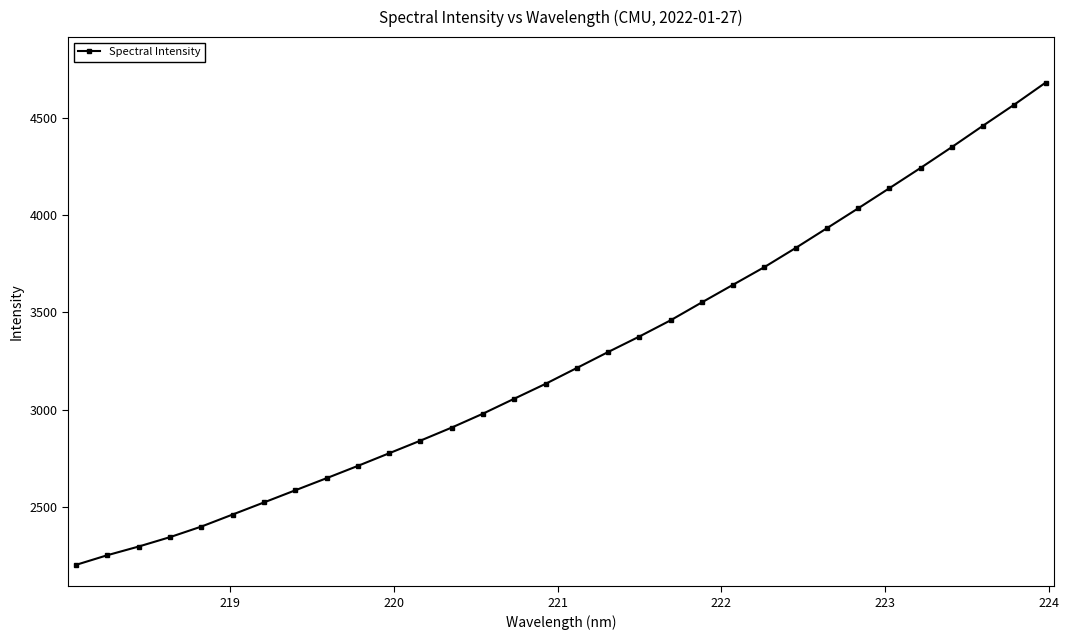

What is the value of the 21st point from the left?

3551.1